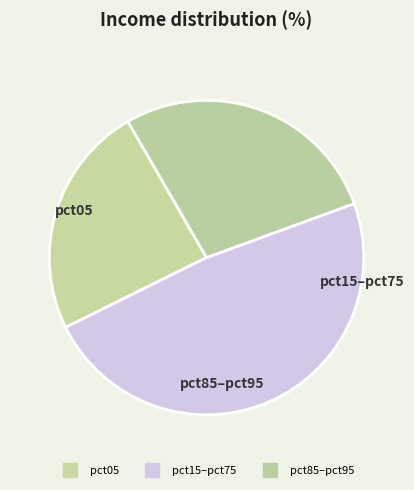

Count the number of slices in the pie.

3